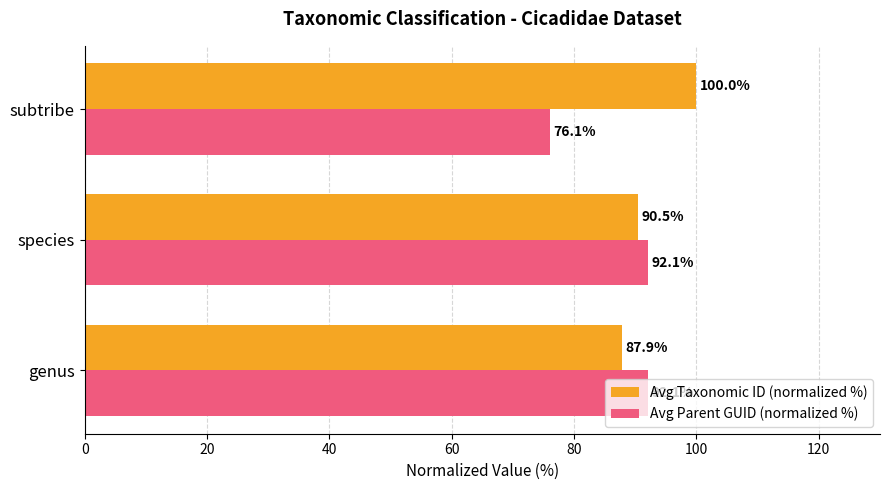

How many values in the Avg Taxonomic ID (normalized %) series exceed 90?

2